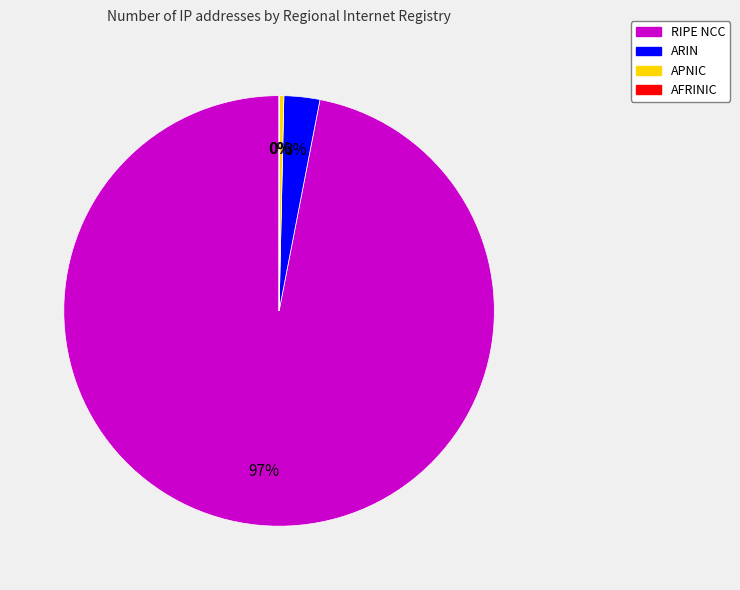

Which slice is the largest?

RIPE NCC